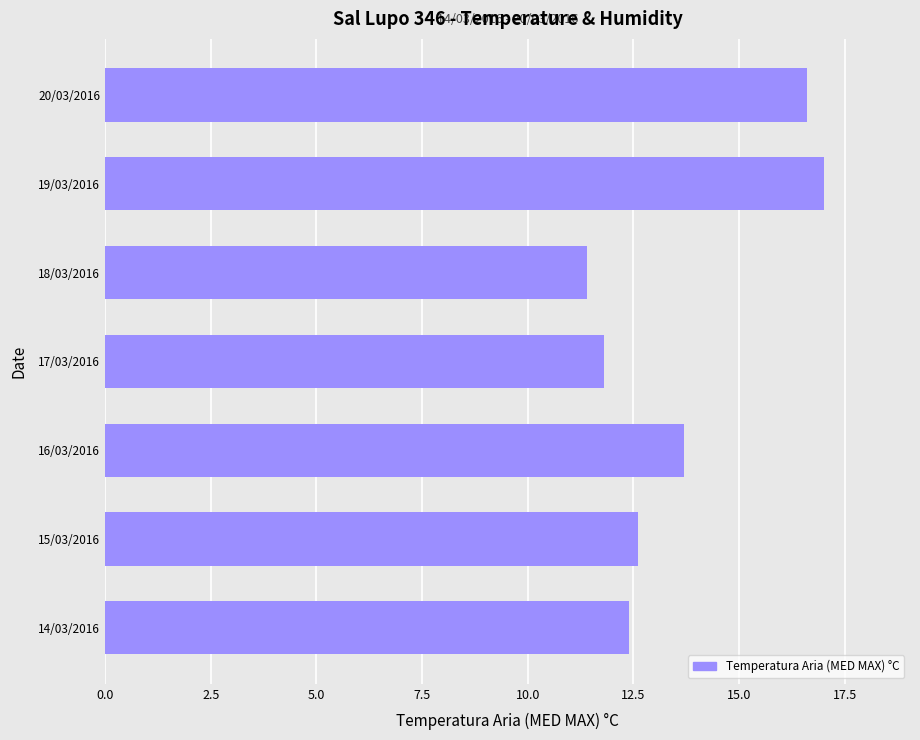

How many values are below 12?

2